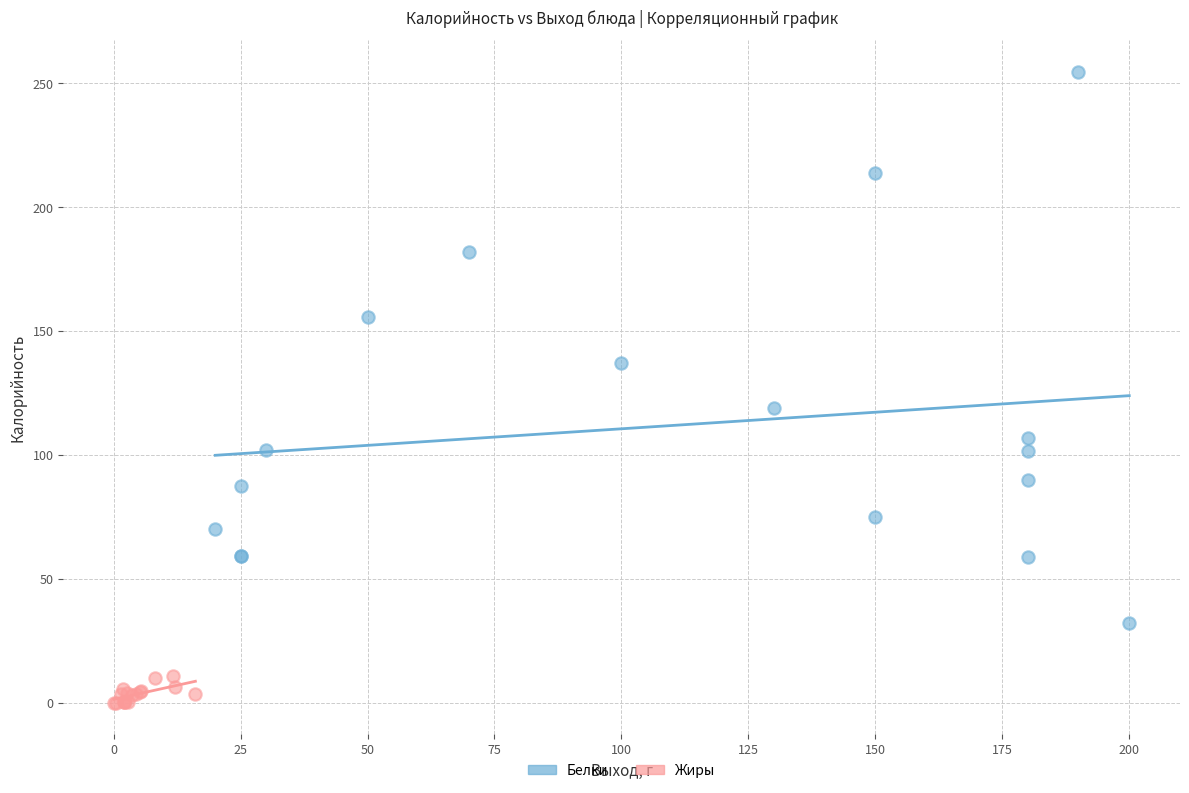

Which series reaches the minimum Y coordinate?

Жиры